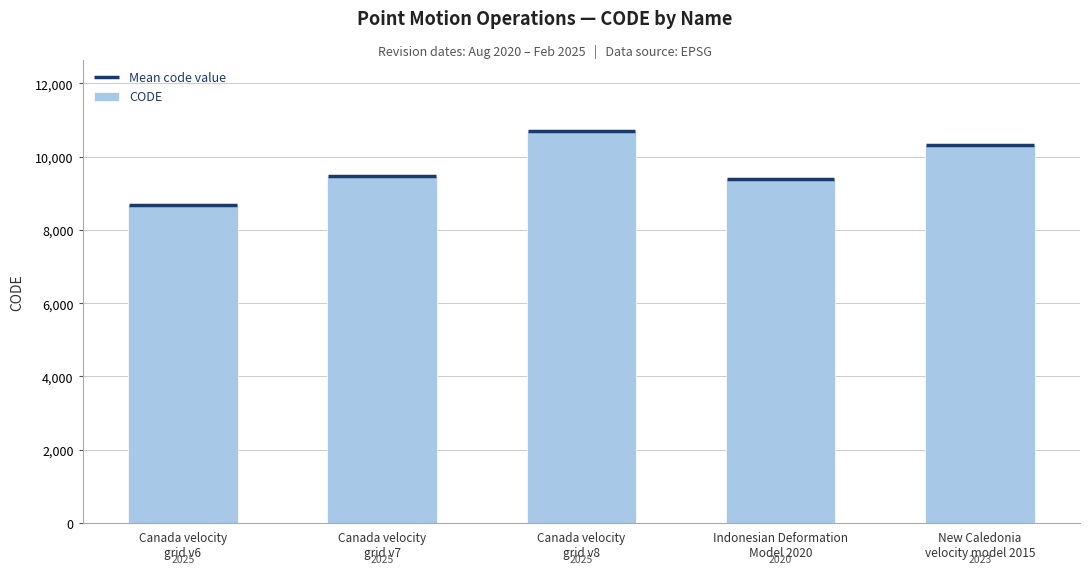

Approximately how many times larger is the value at Canada velocity
grid v7 compared to New Caledonia
velocity model 2015?

0.9